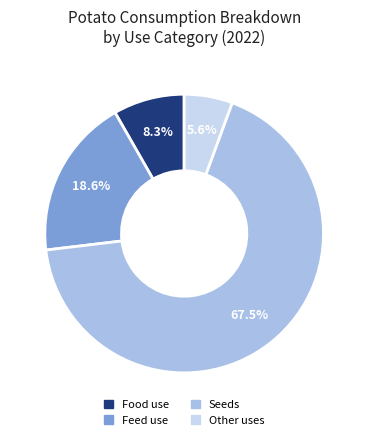

Rank the categories by value from highest to lowest.

Seeds, Feed use, Food use, Other uses